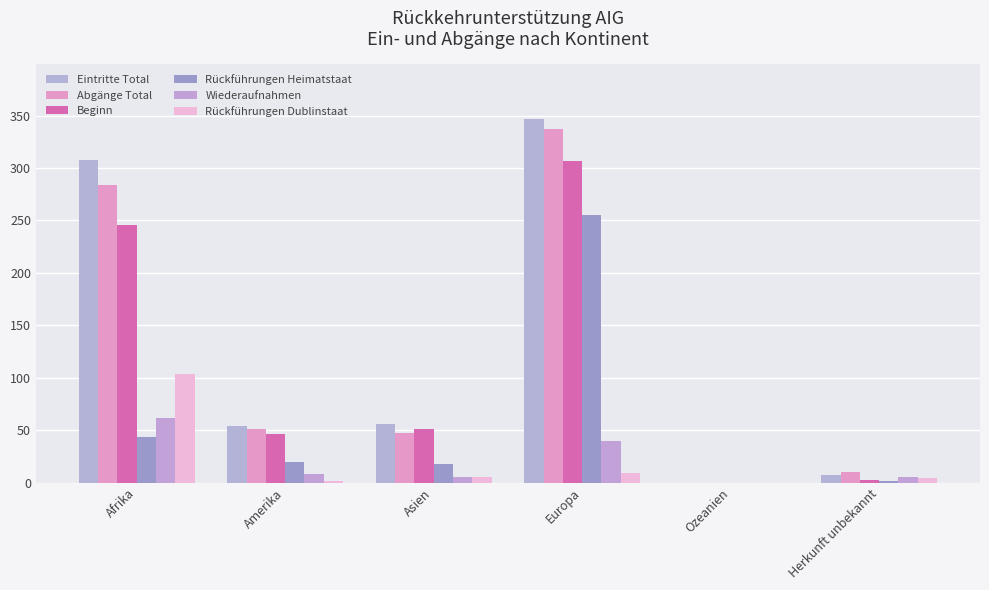

How many groups of bars are there?

6